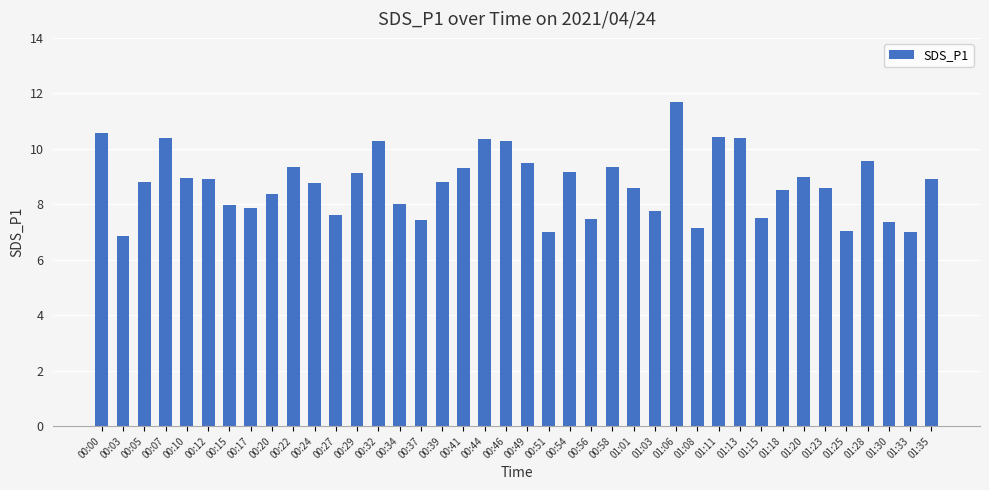

What is the difference between the maximum and second lowest values?

4.7